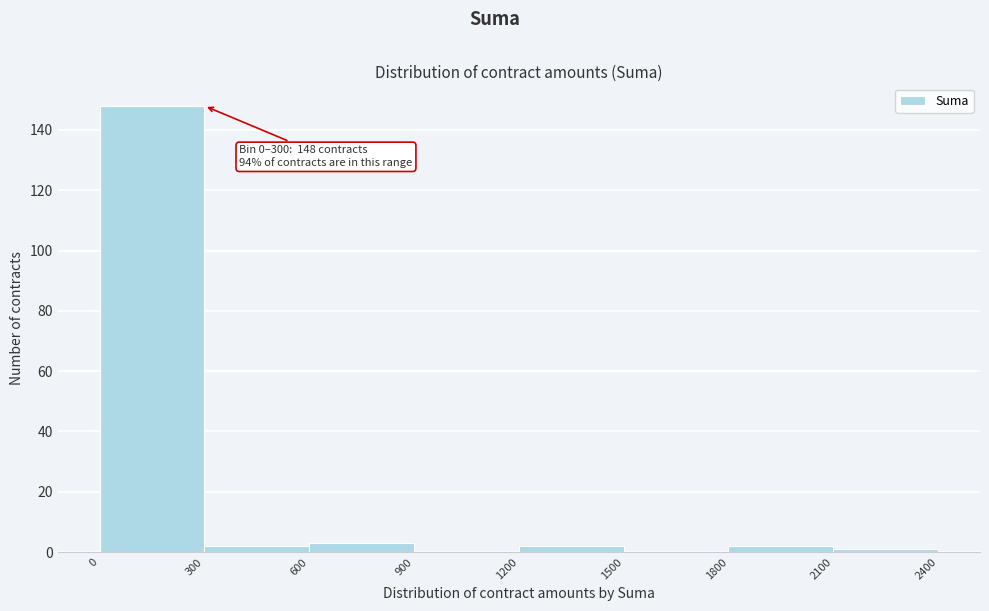

Which range on the x-axis has the tallest bar?

0 to 300